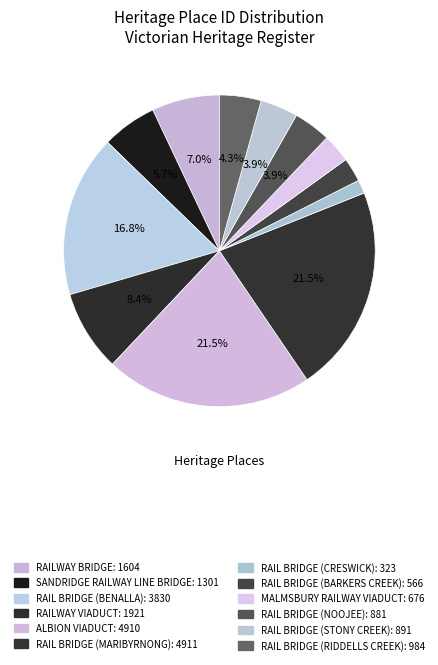

Approximately how many times larger is the value at RAILWAY VIADUCT compared to RAILWAY BRIDGE?

1.2